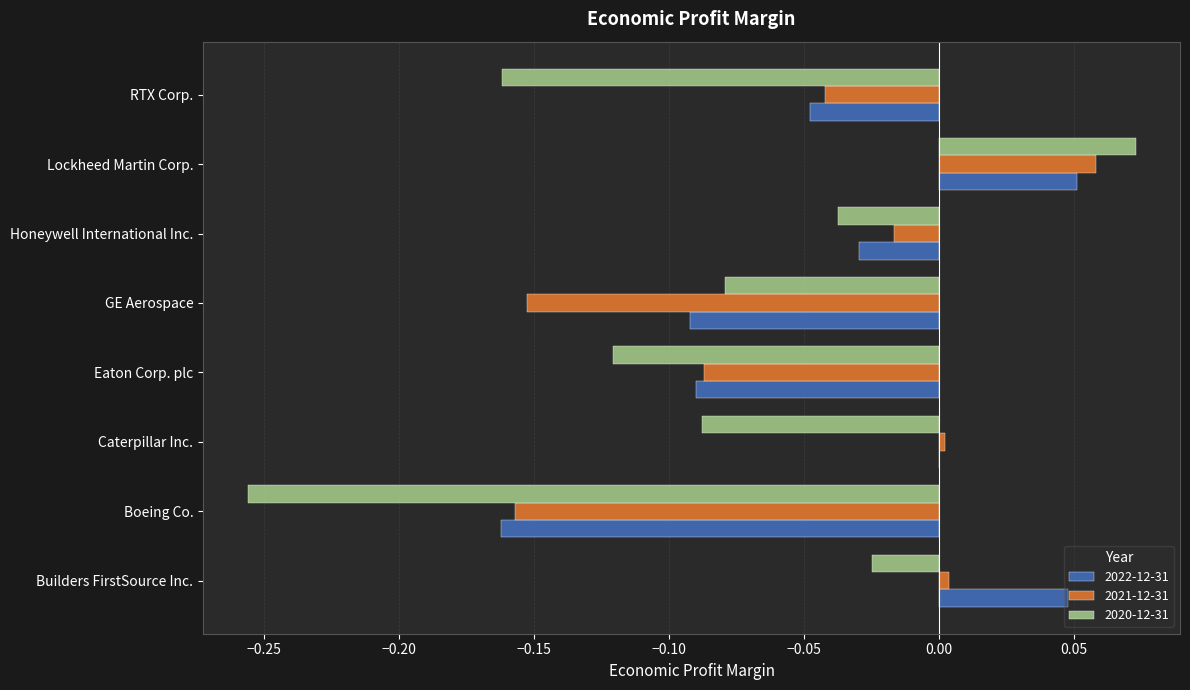

The value of 2020-12-31 at Honeywell International Inc. is -0.1. True or false?

False